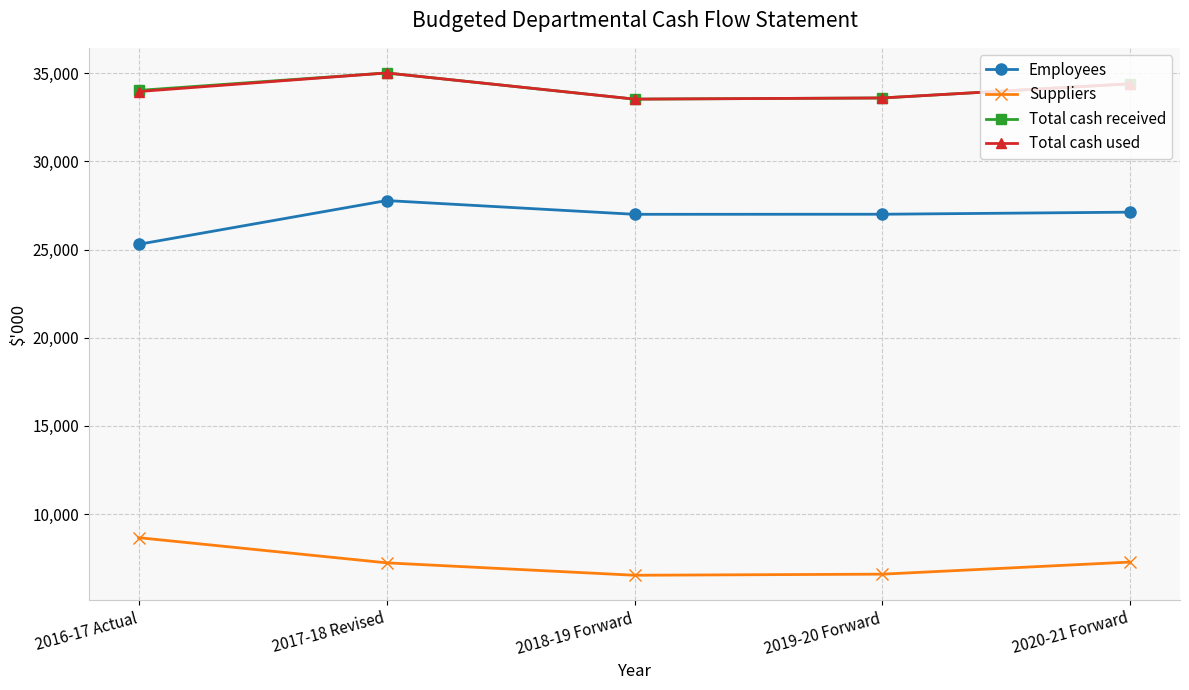

At how many categories does at least one series exceed 16687?

5